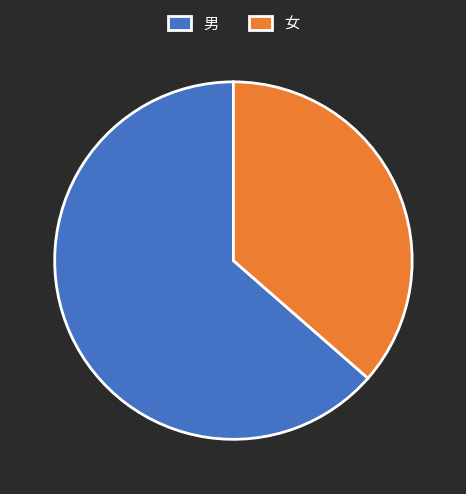

How many slices are in this pie chart?

2